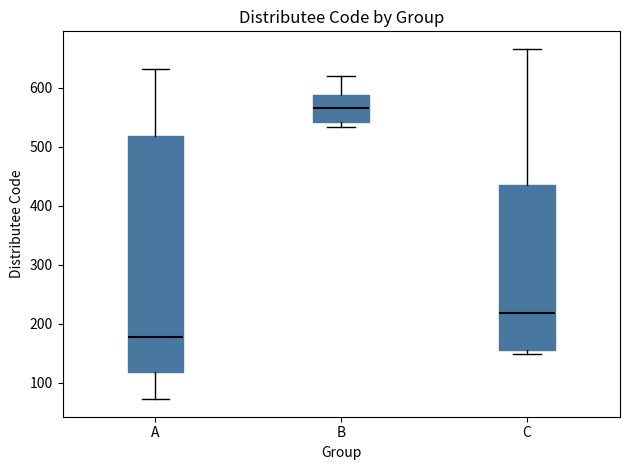

Which box is the tallest, from its lower edge to its upper edge?

A